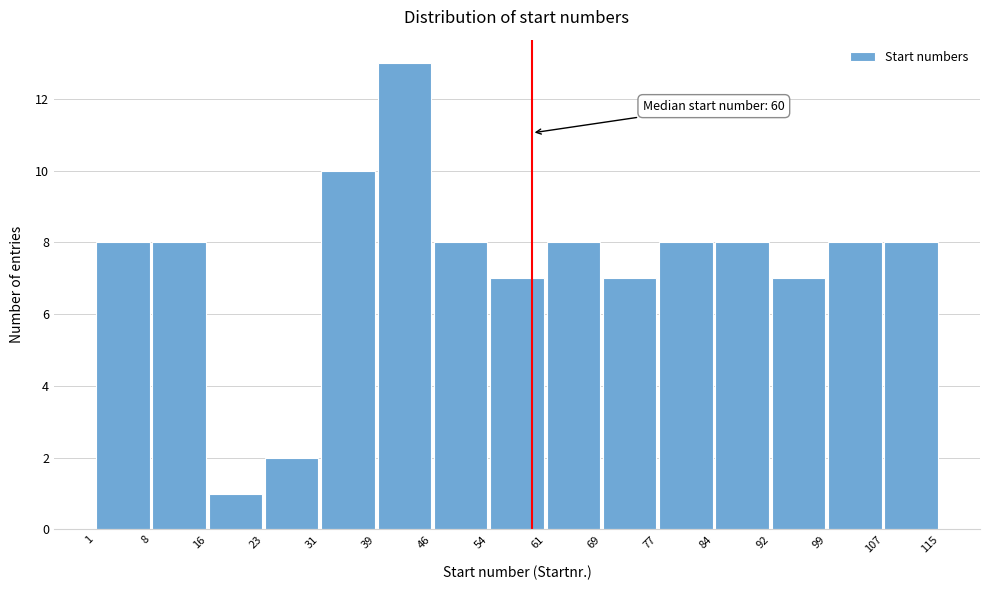

Which range on the x-axis has the tallest bar?

39 to 46